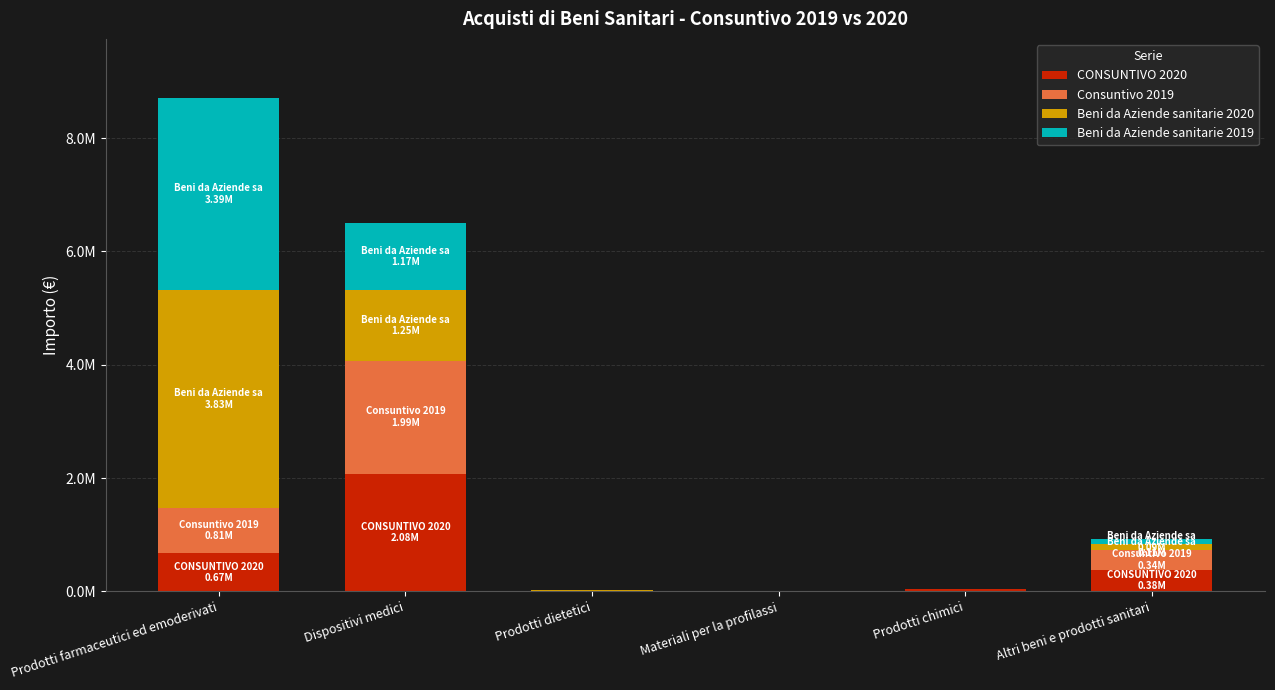

What is the difference between the maximum and minimum values in the Consuntivo 2019 series?

1993271.0